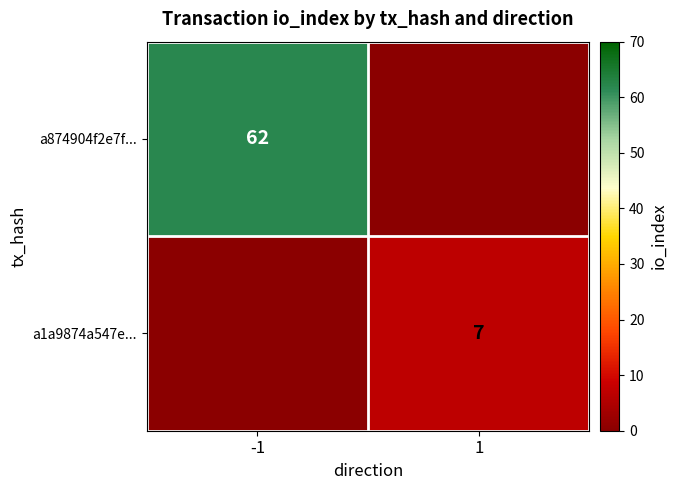

The a874904f2e7f... series shows 62 at -1. True or false?

True